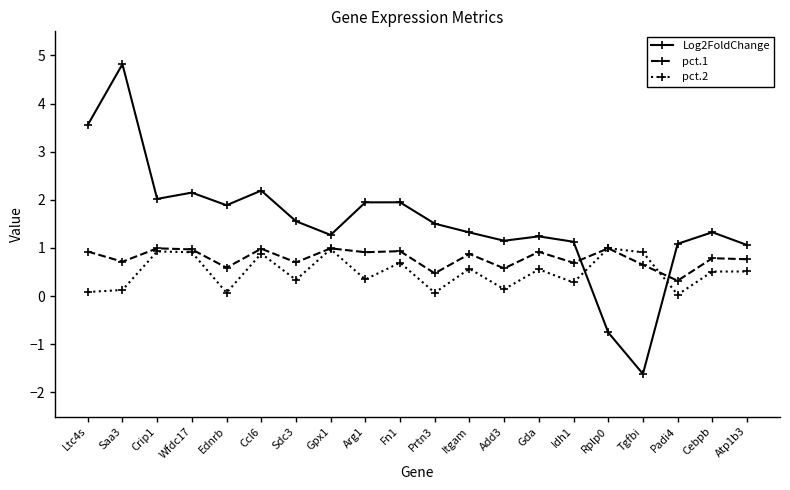

True or false: pct.1 has more than 2 points higher than both neighbors.

True